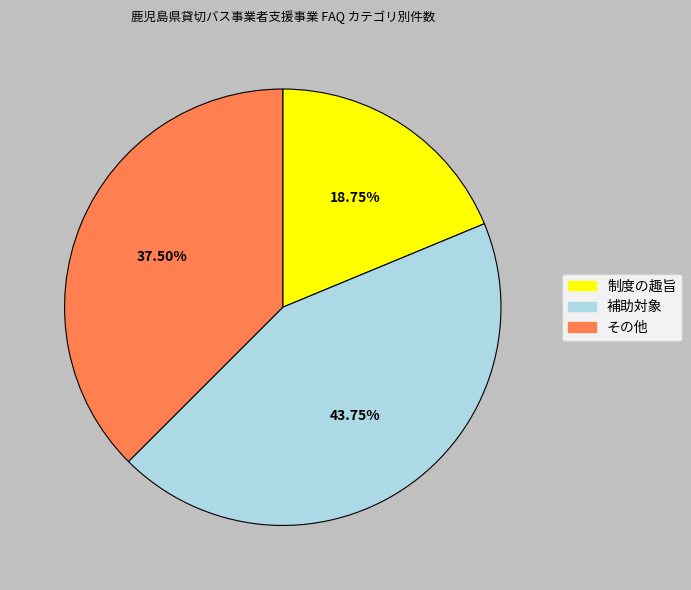

Is the sum of 制度の趣旨 and 補助対象 greater than half?

Yes